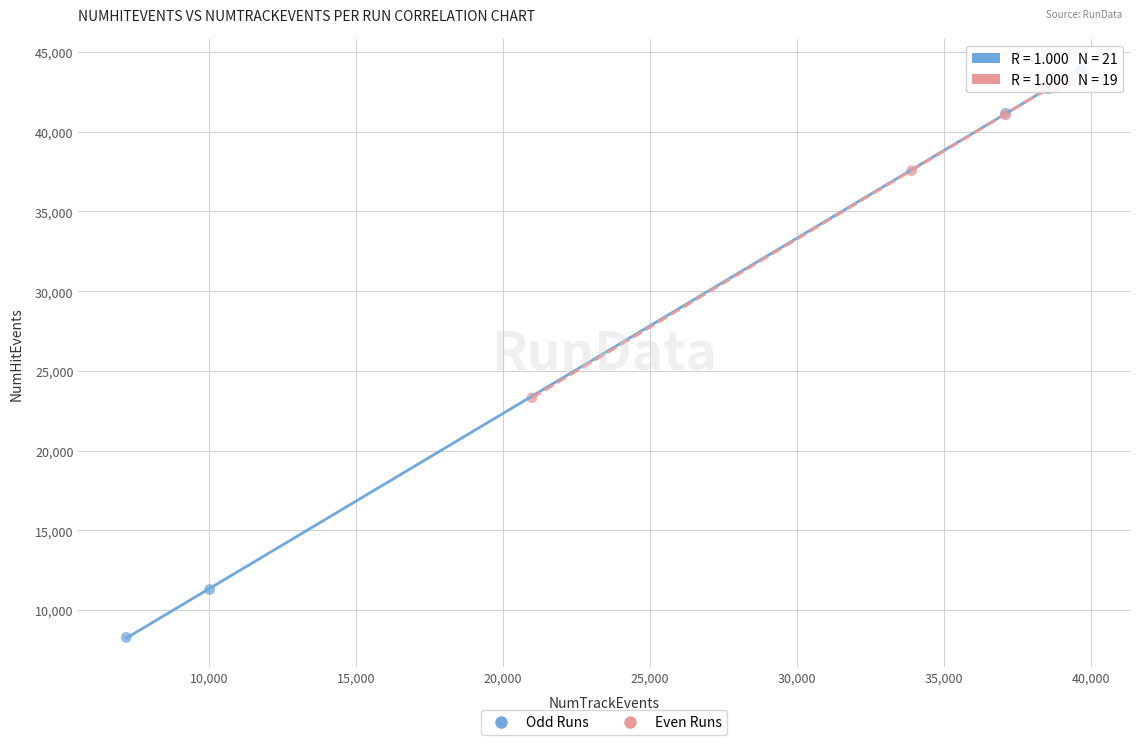

Which series reaches the minimum Y coordinate?

Odd Runs